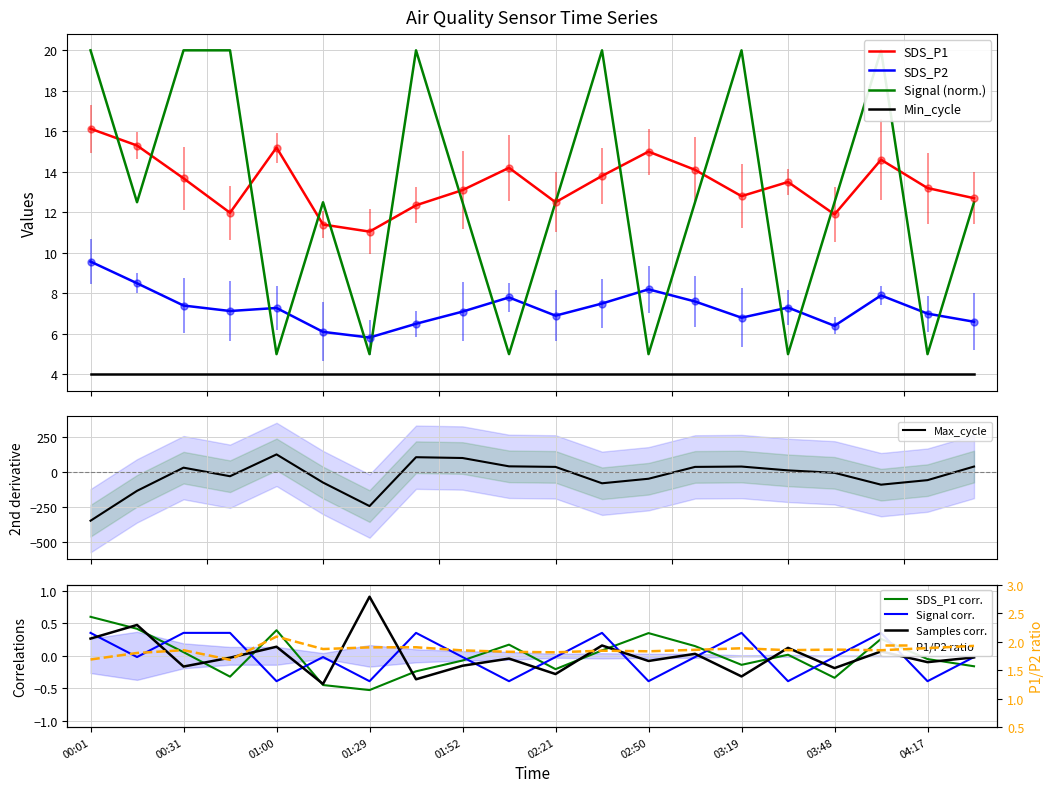

Which series has the largest total across all categories?

SDS_P1